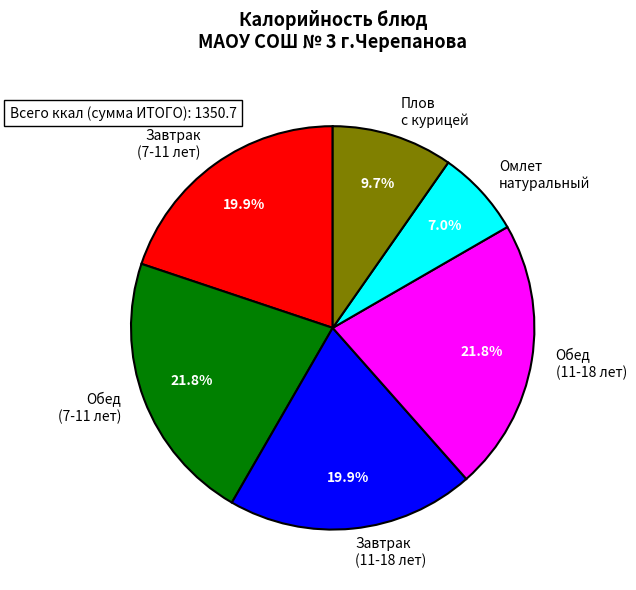

Which has a higher value, Обед (7-11 лет) or Завтрак (7-11 лет)?

Обед (7-11 лет)